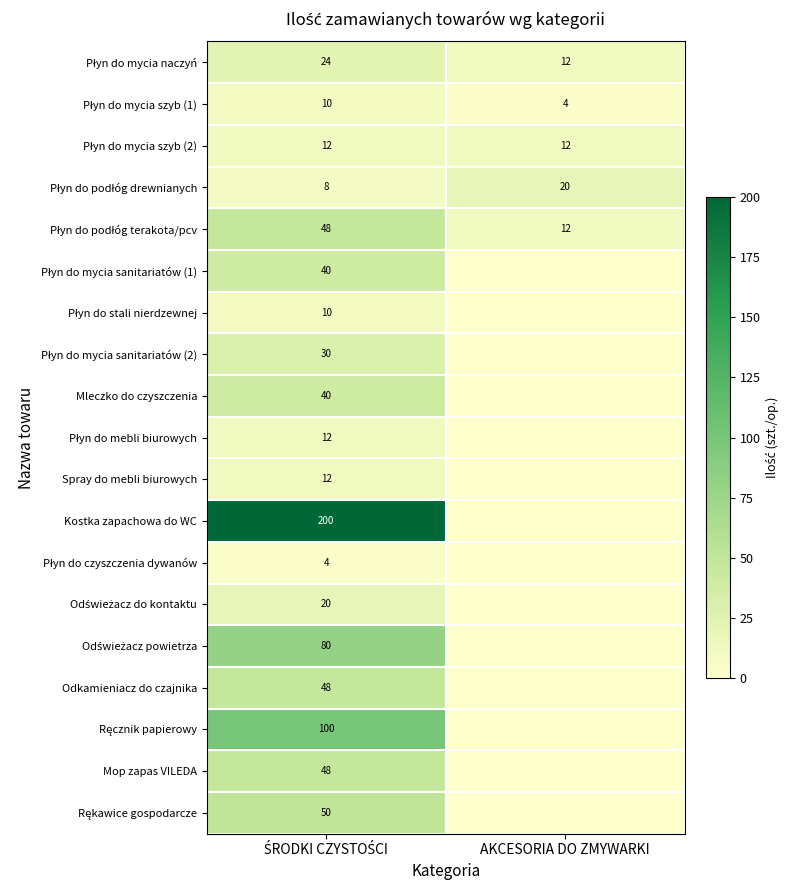

What is the spread (max minus min) of values at AKCESORIA DO ZMYWARKI?

20